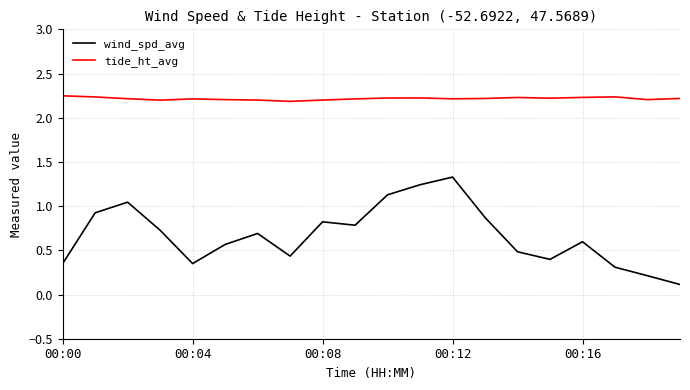

List the series in order of their overall mean, lowest first.

wind_spd_avg, tide_ht_avg